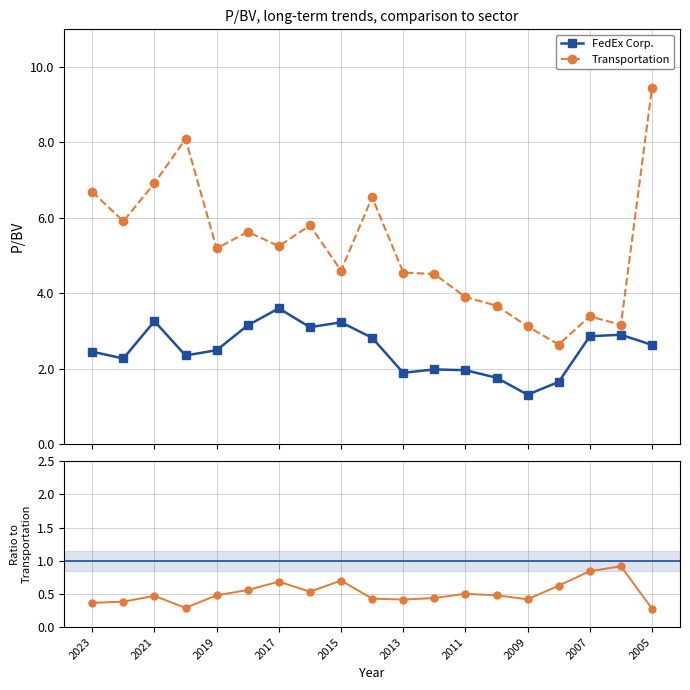

True or false: Transportation and FedEx Corp. intersect in this chart.

False